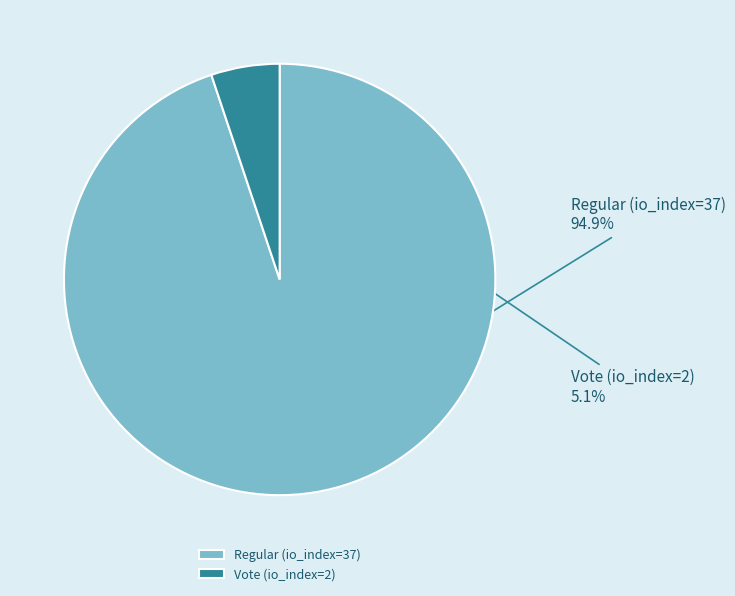

What is the ratio of the value at Vote (io_index=2) to the value at Regular (io_index=37)?

0.1